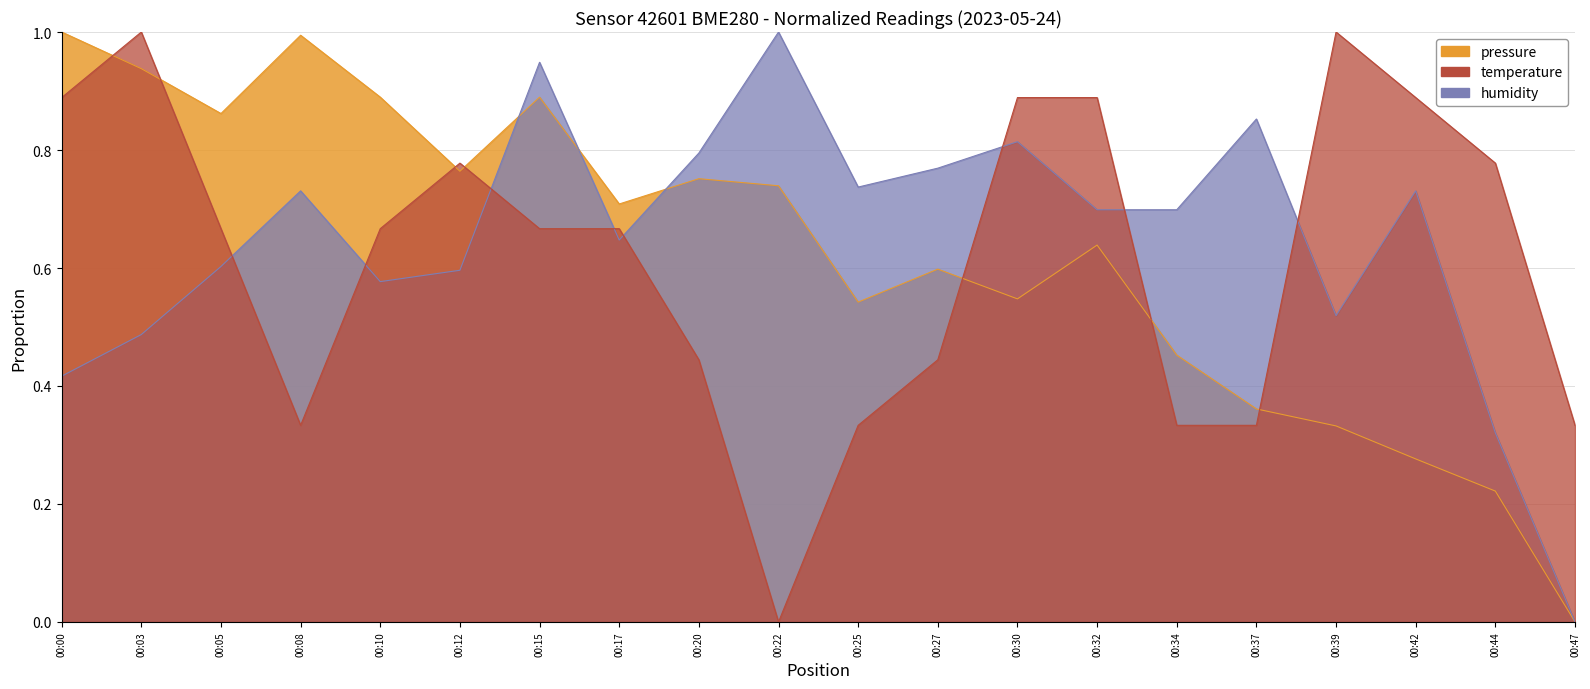

How many interior local valleys does the humidity series have?

4